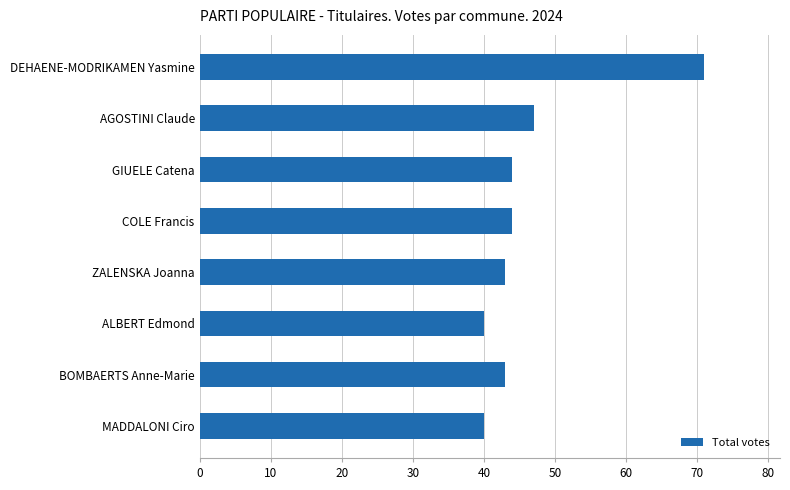

At which label is the value closest to 55?

AGOSTINI Claude